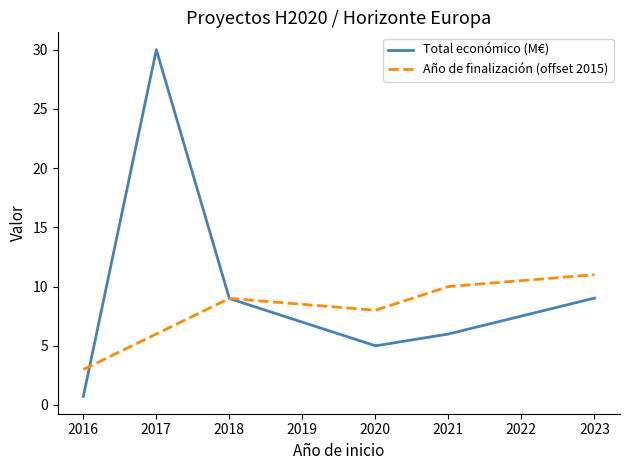

Which series has the widest spread of values?

Total económico (M€)